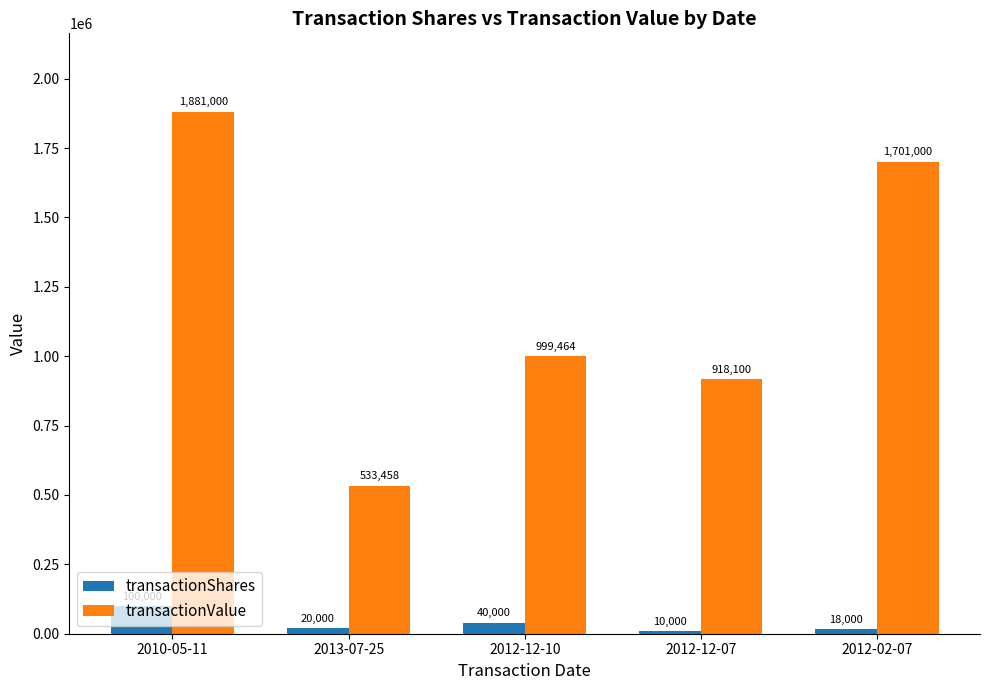

How many distinct data groups are displayed?

2